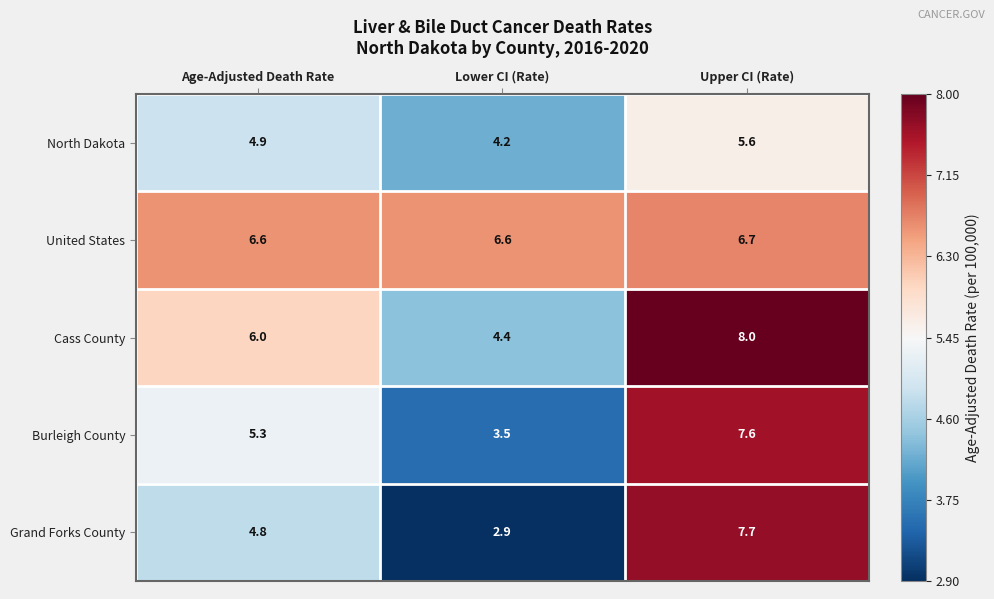

Reading left to right, list all the values displayed in this chart.

North Dakota: Age-Adjusted Death Rate=4.9	Lower CI (Rate)=4.2	Upper CI (Rate)=5.6
United States: Age-Adjusted Death Rate=6.6	Lower CI (Rate)=6.6	Upper CI (Rate)=6.7
Cass County: Age-Adjusted Death Rate=6.0	Lower CI (Rate)=4.4	Upper CI (Rate)=8.0
Burleigh County: Age-Adjusted Death Rate=5.3	Lower CI (Rate)=3.5	Upper CI (Rate)=7.6
Grand Forks County: Age-Adjusted Death Rate=4.8	Lower CI (Rate)=2.9	Upper CI (Rate)=7.7